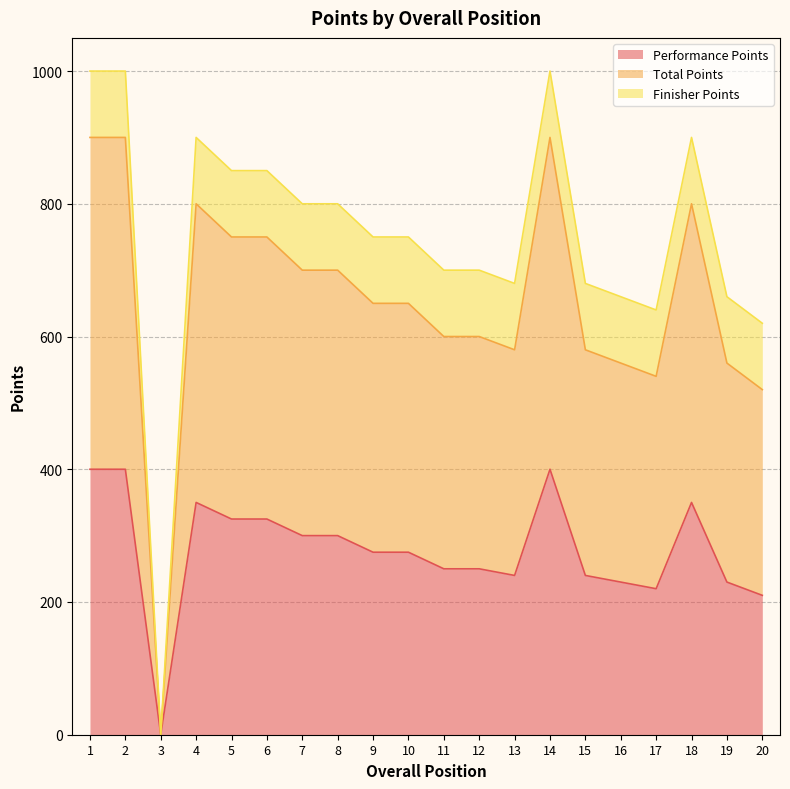

The Performance Points series shows 250 at 12. True or false?

True